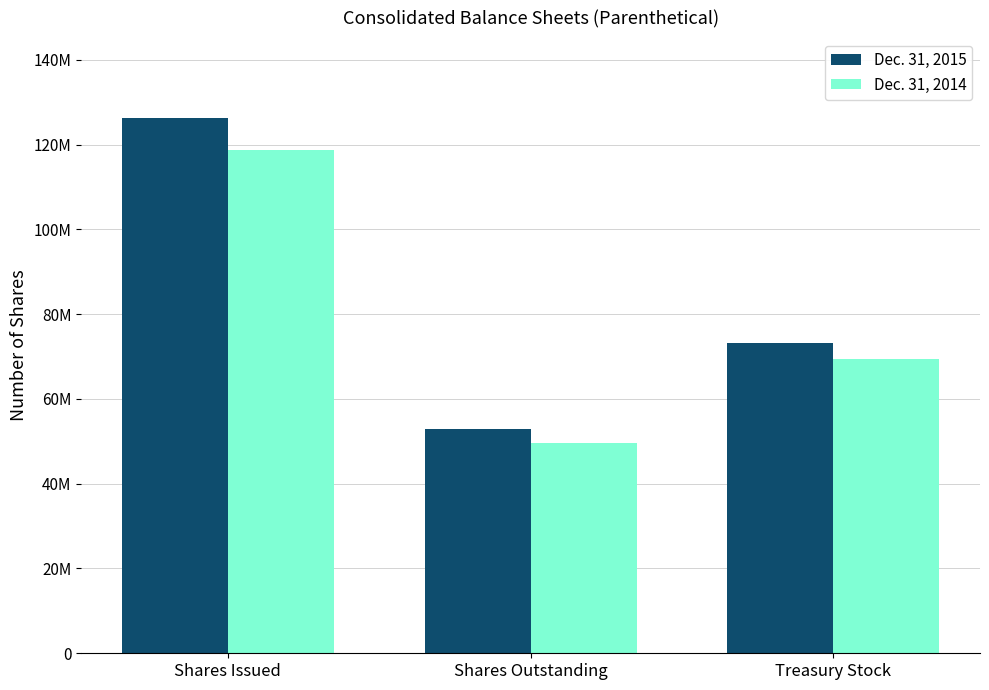

What are all the series names shown in the legend?

Dec. 31, 2015, Dec. 31, 2014